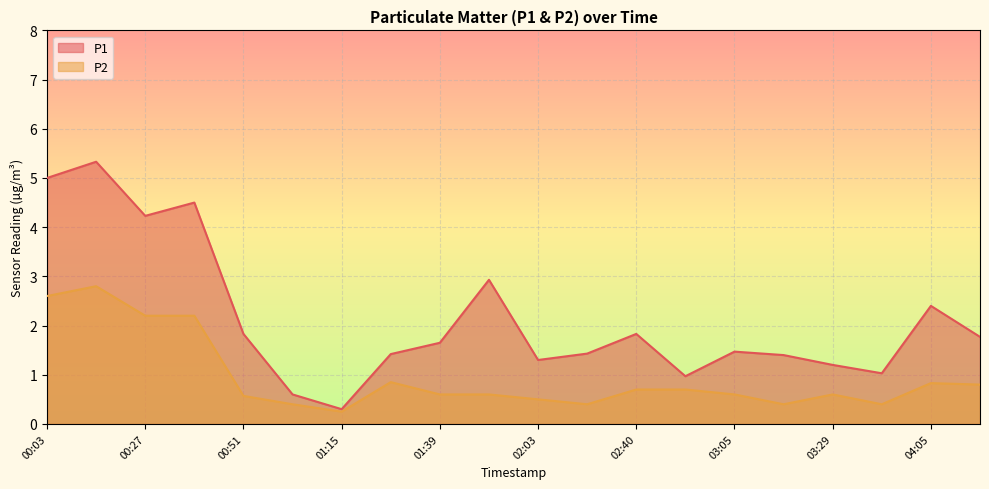

Is it true that P2 equals 2.2 at 00:27?

True